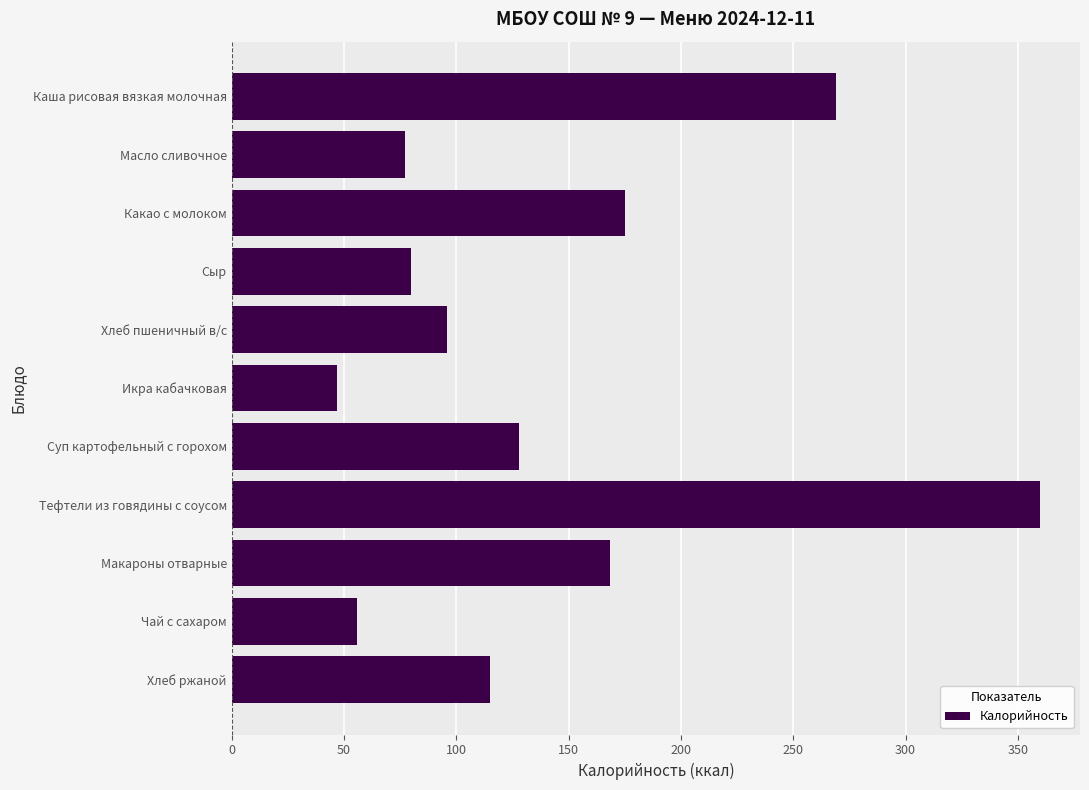

Between Тефтели из говядины с соусом and Суп картофельный с горохом, which is larger?

Тефтели из говядины с соусом